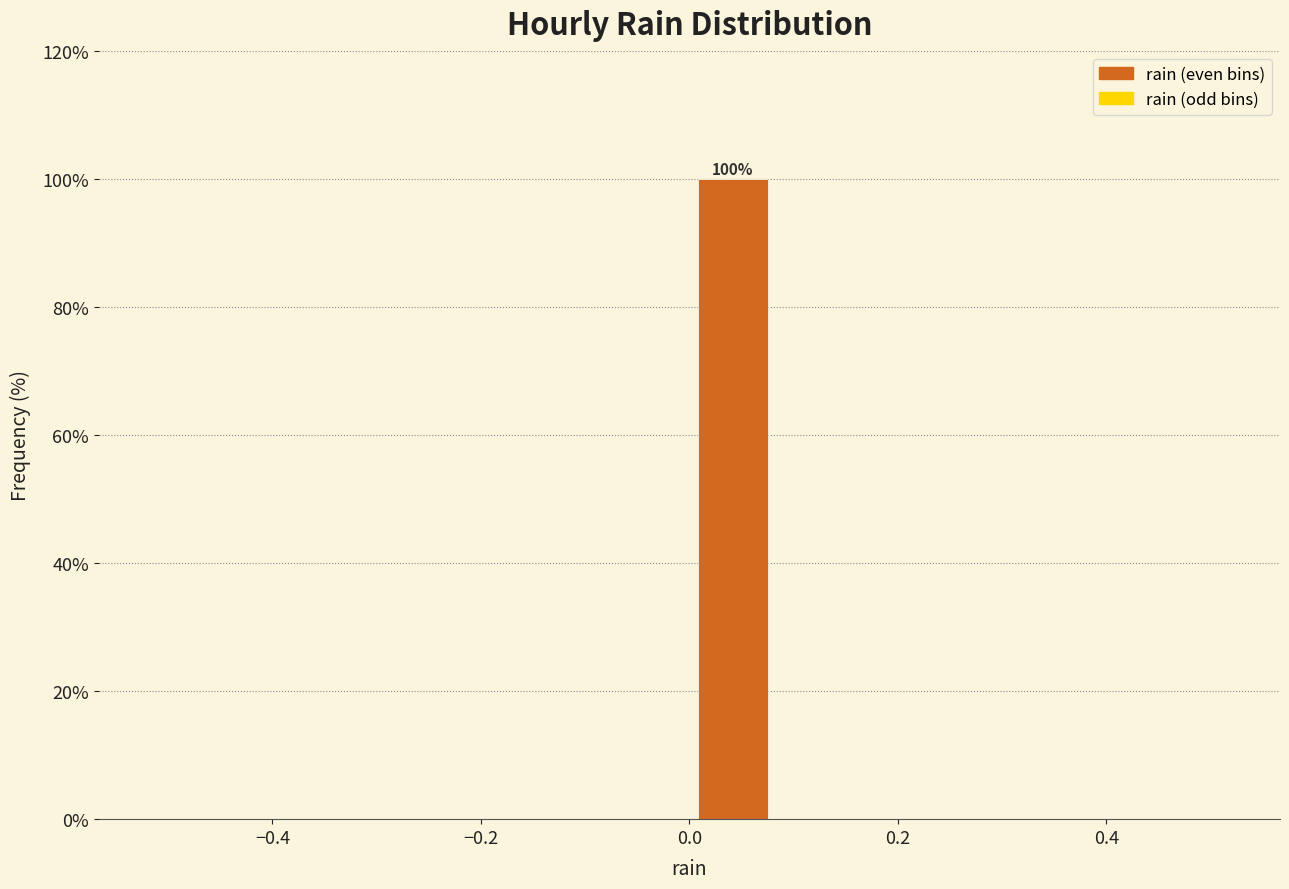

Which range on the x-axis has the tallest bar?

0.00 to 0.08